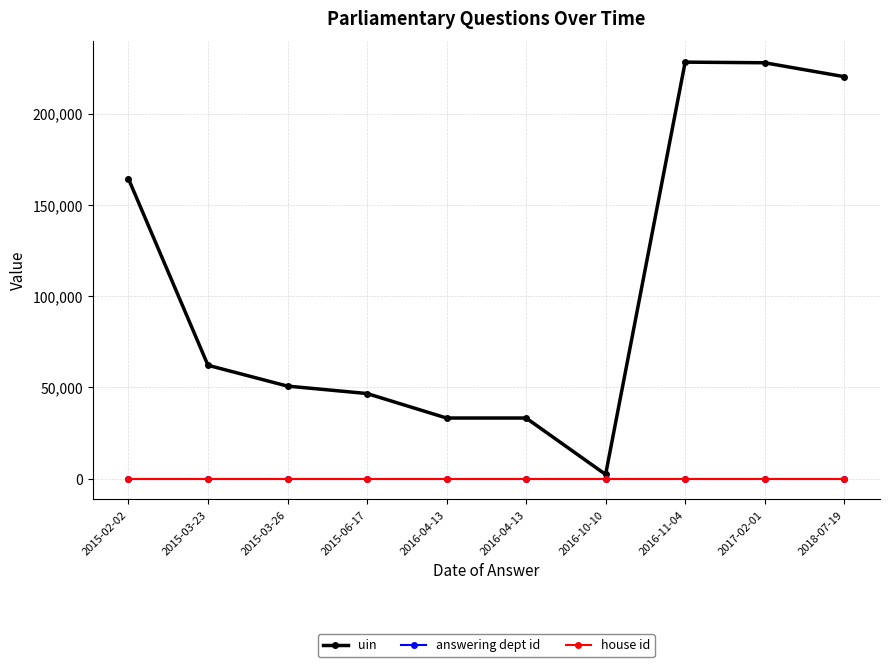

What are all the series names shown in the legend?

uin, answering dept id, house id